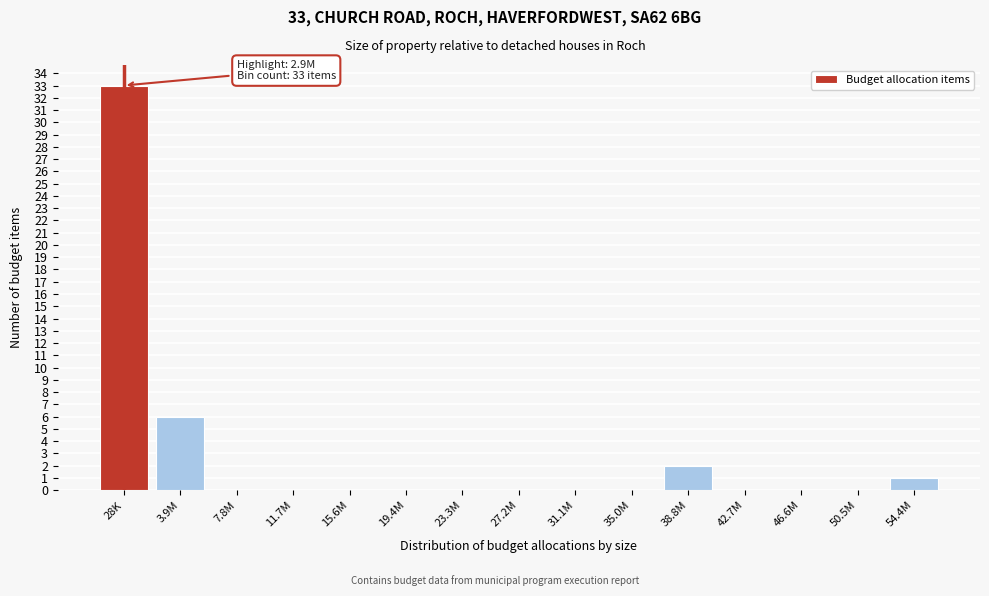

Reading left to right, list all the values displayed in this chart.

28K=33	3.9M=6	7.8M=0	11.7M=0	15.6M=0	19.4M=0	23.3M=0	27.2M=0	31.1M=0	35.0M=0	38.8M=2	42.7M=0	46.6M=0	50.5M=0	54.4M=1